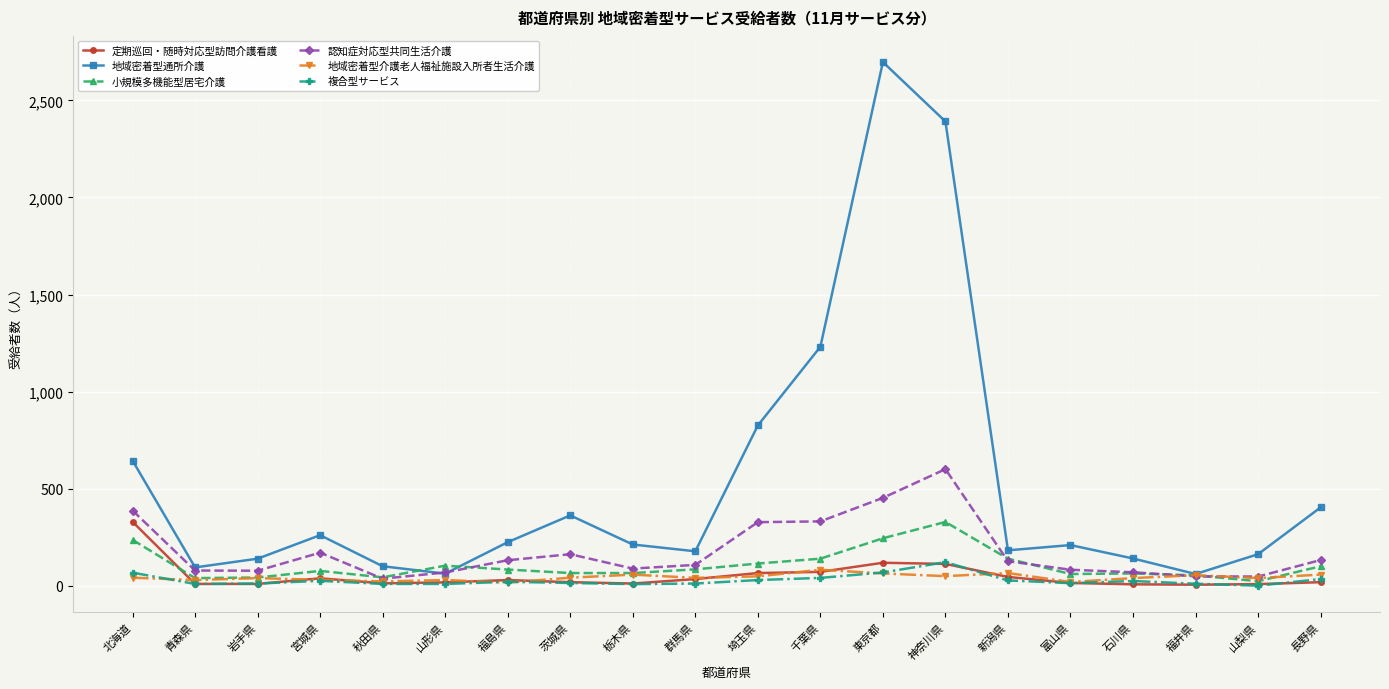

What value does the 定期巡回・随時対応型訪問介護看護 series have at 栃木県?

12